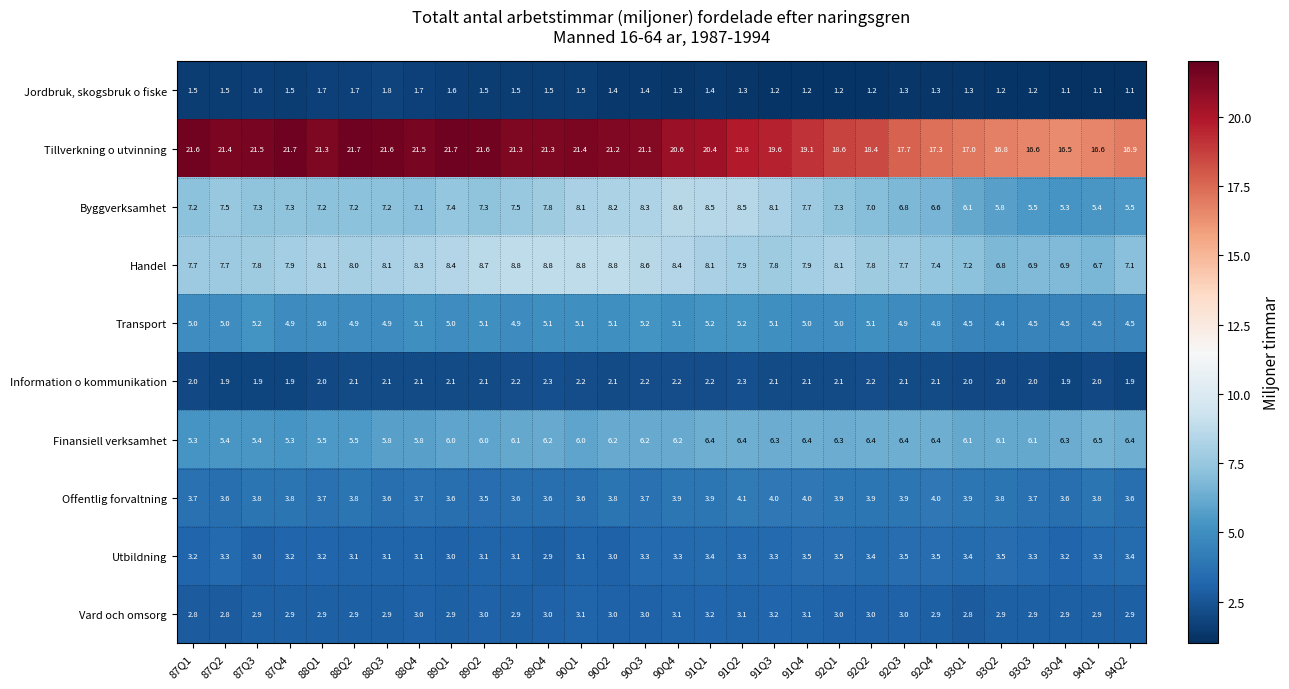

True or false: Jordbruk, skogsbruk o fiske has a value of 1.3 at 91Q2.

True